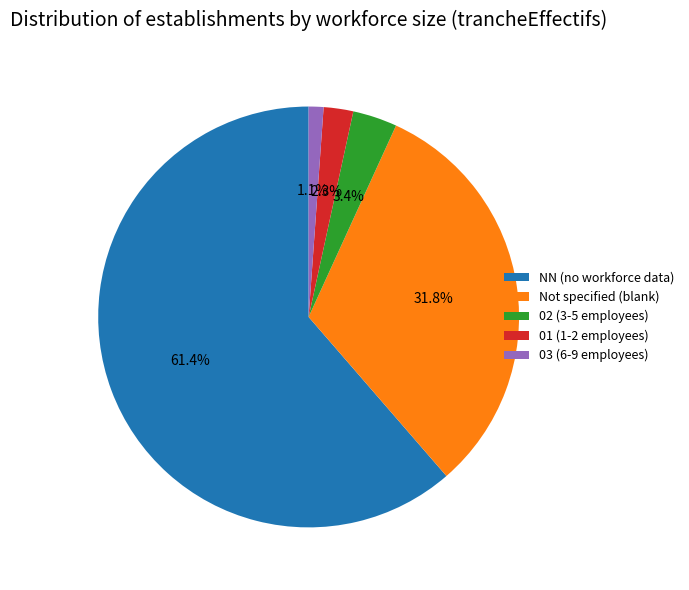

Rank the categories by value from lowest to highest.

03 (6-9 employees), 01 (1-2 employees), 02 (3-5 employees), Not specified (blank), NN (no workforce data)